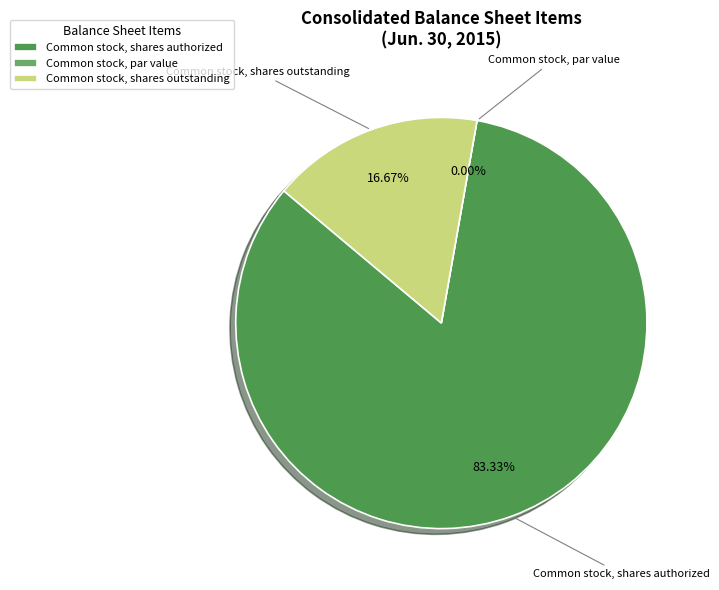

To the nearest percent, what is the difference between the largest and smallest slice percentages?

83%